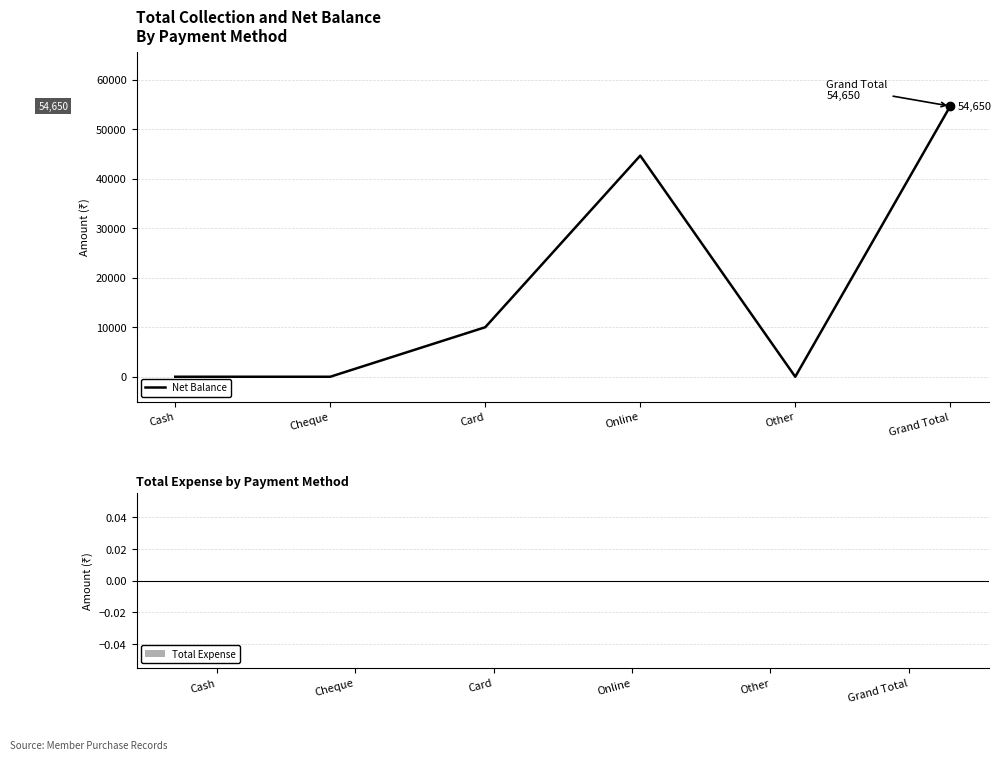

Does the chart display data point markers on the line(s)?

No